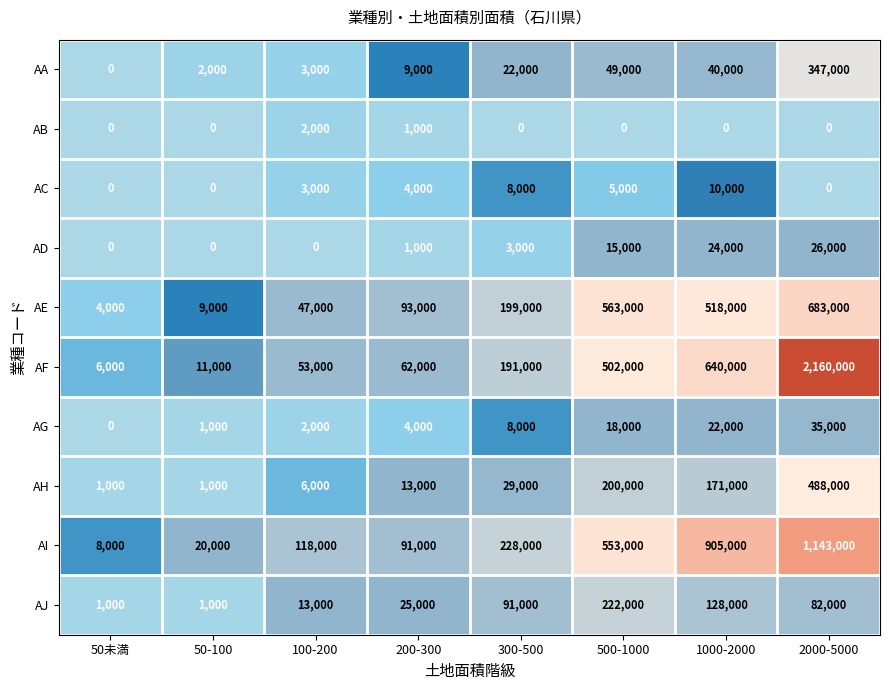

Where is AB nearest to the value 1000?

200-300